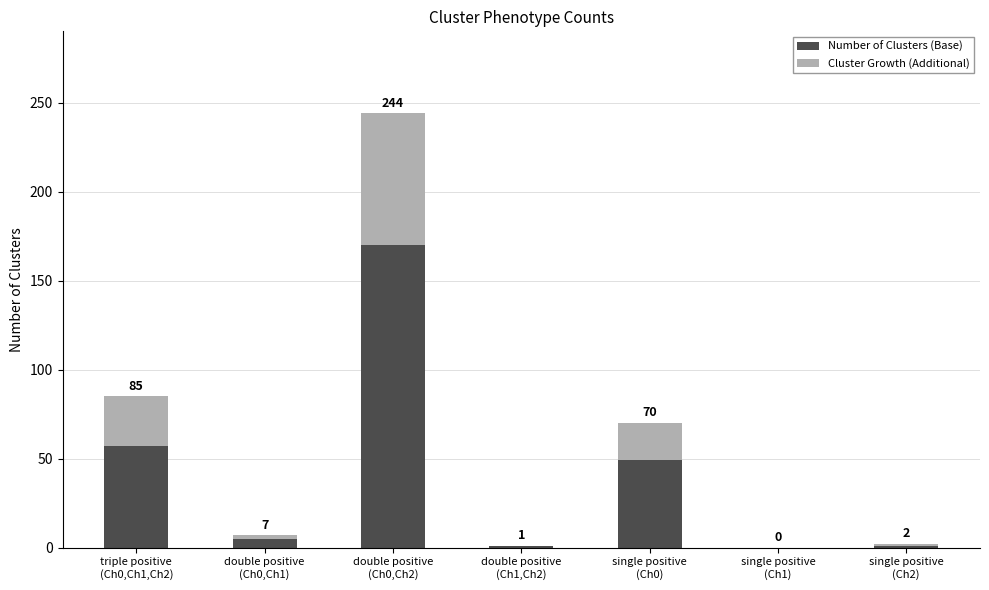

Which series has the largest total across all categories?

Number of Clusters (Base)